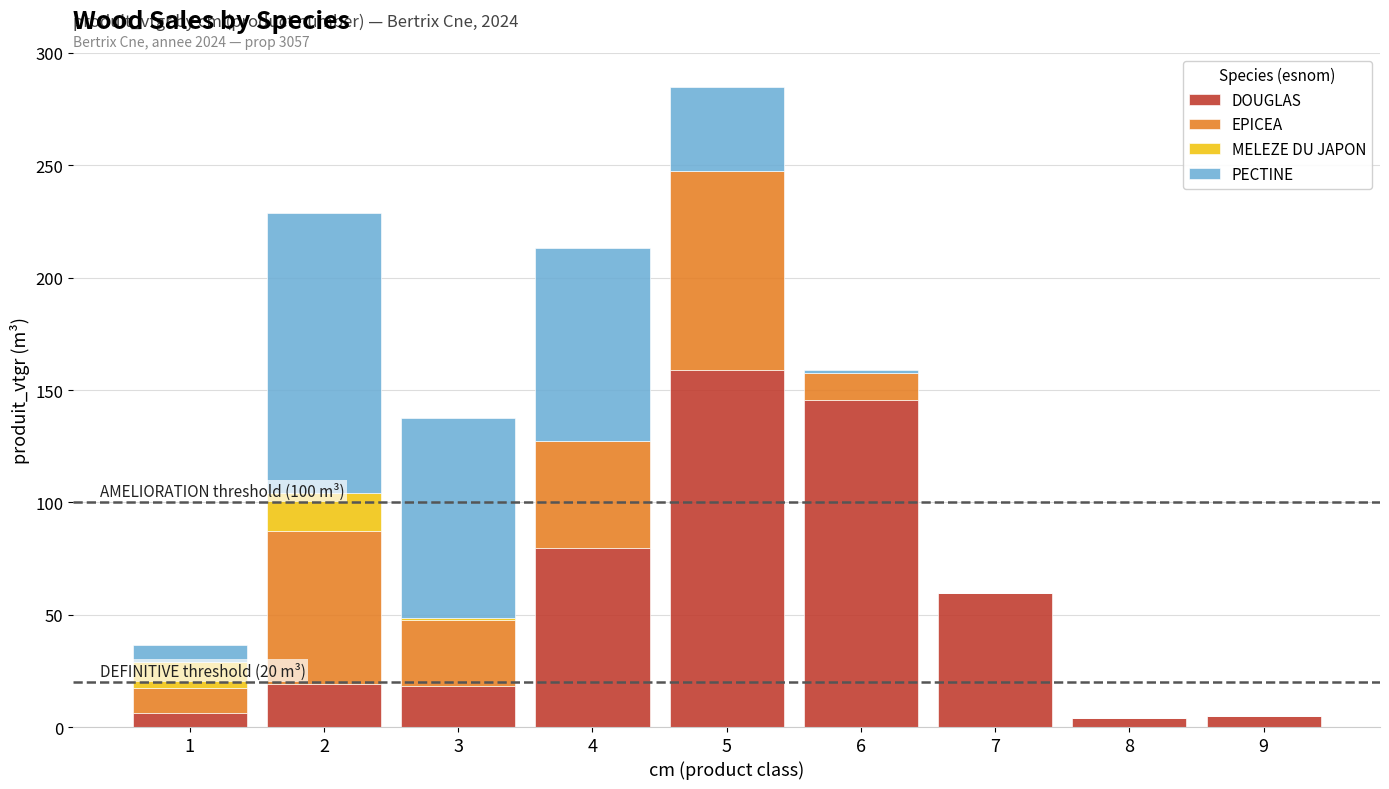

The DOUGLAS series shows 1.8 at 9. True or false?

False